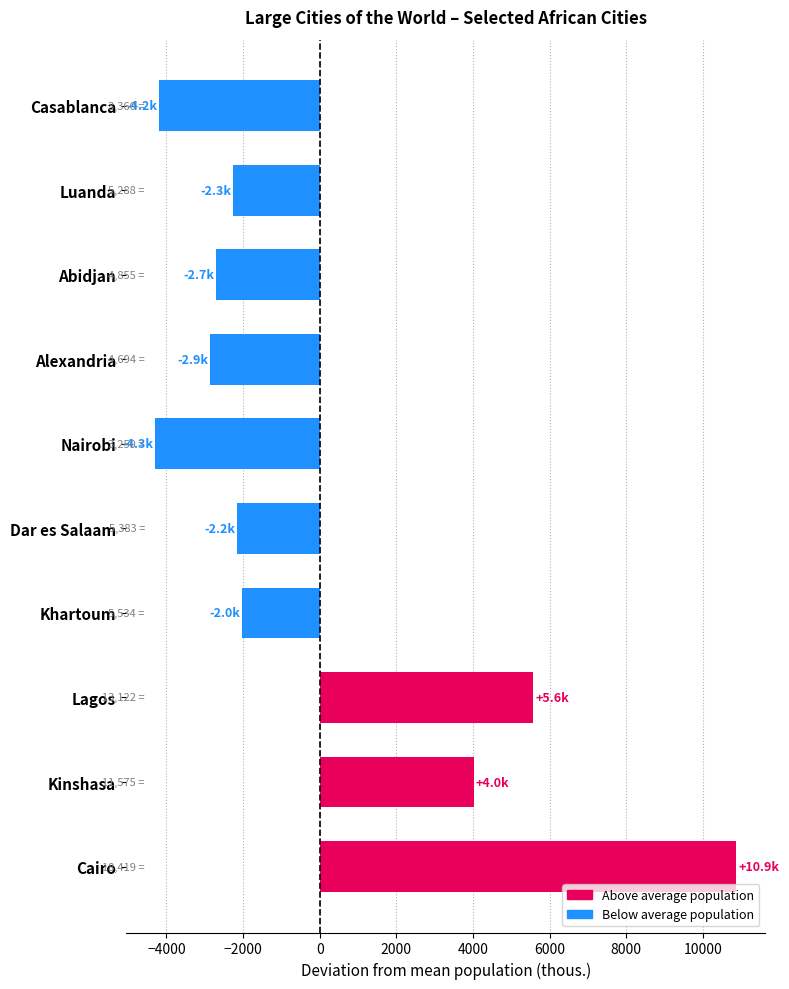

Does the chart contain stacked bars?

No